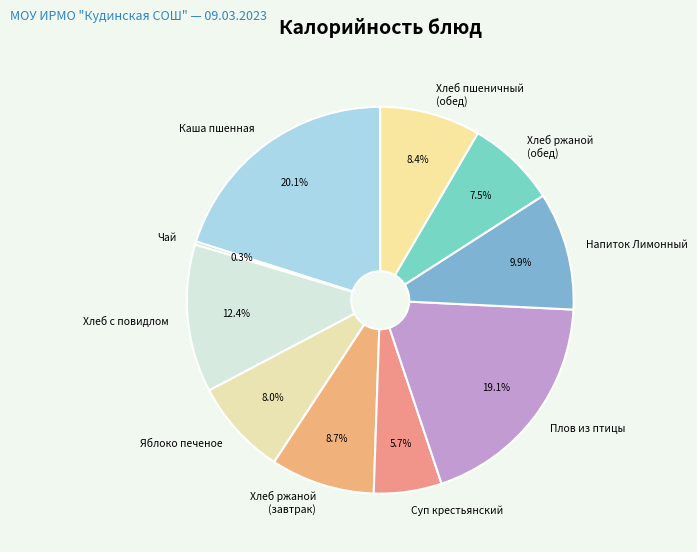

Combined, what portion of the pie is Яблоко печеное and Хлеб ржаной (обед)?

15.5%